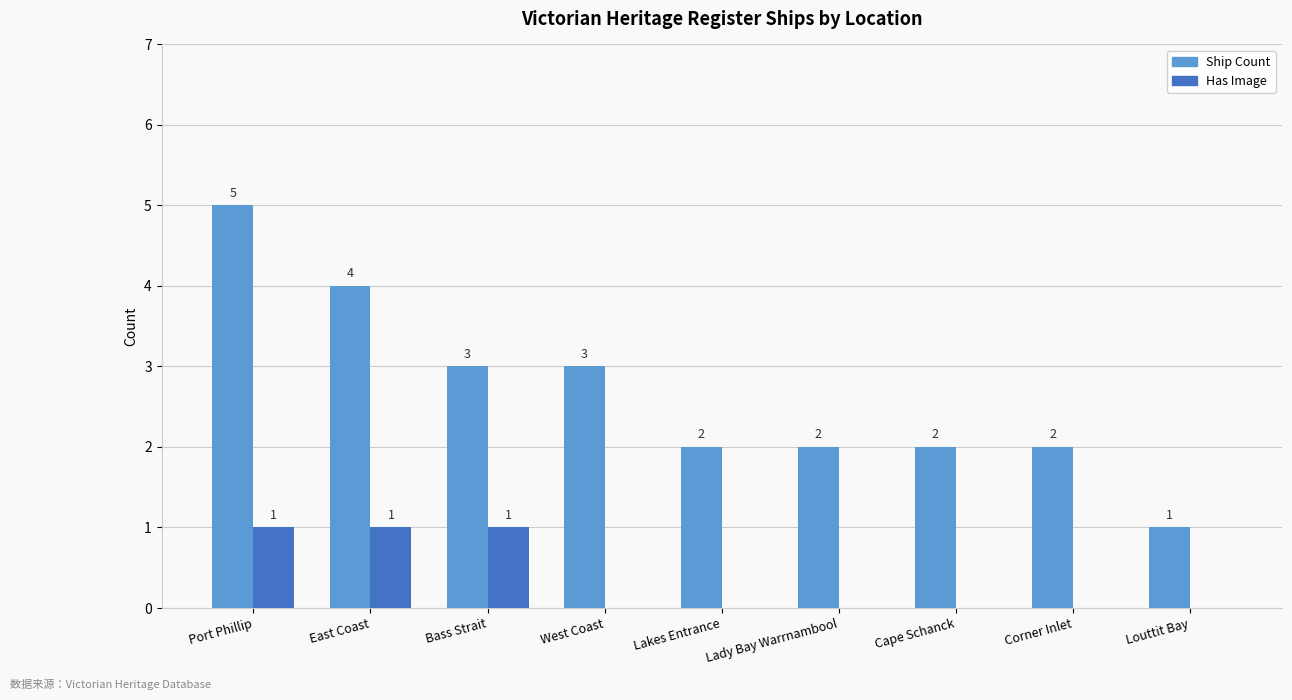

What is the maximum value shown in the chart?

5